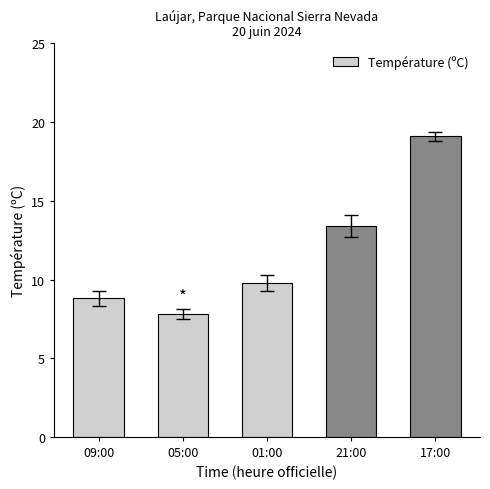

At which label is the value closest to 13?

21:00